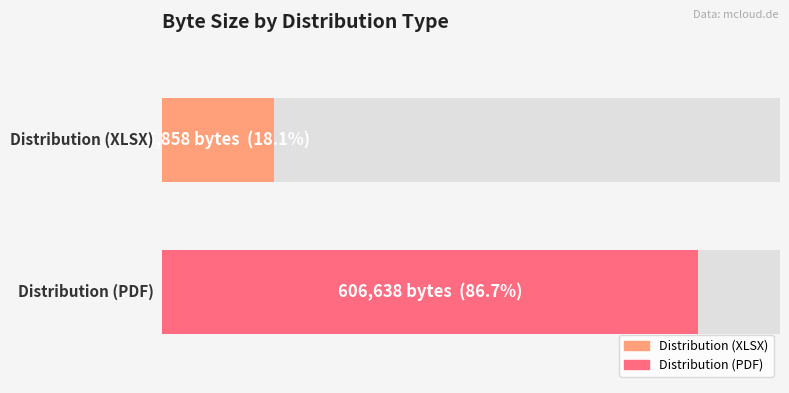

Reading left to right, transcribe all the data shown in this chart.

Distribution (XLSX)=126858	Distribution (PDF)=606638